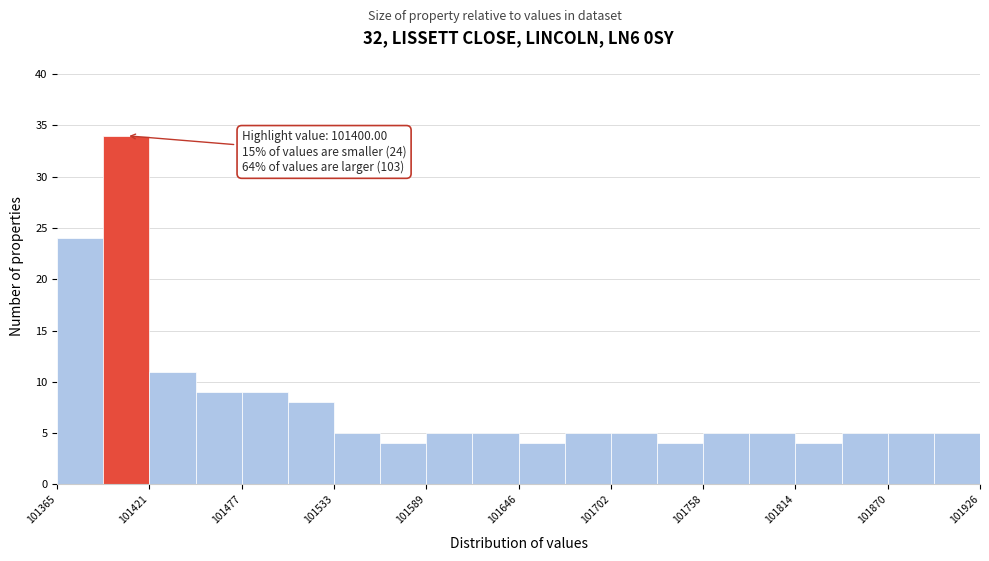

Read against the x-axis, roughly where is the centre of the tallest bar?

101410